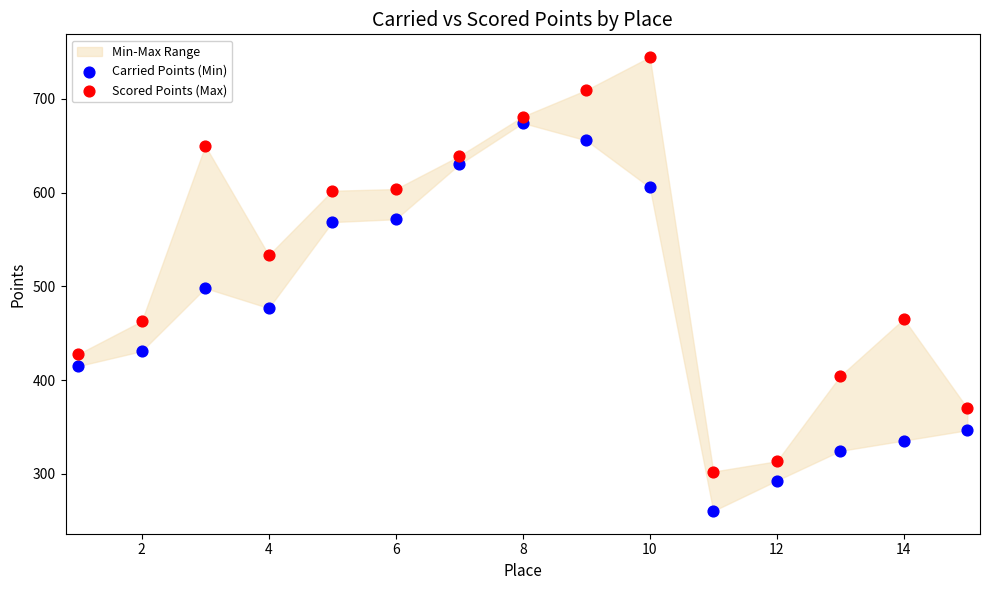

Which series reaches the minimum Y coordinate?

Carried Points (Min)